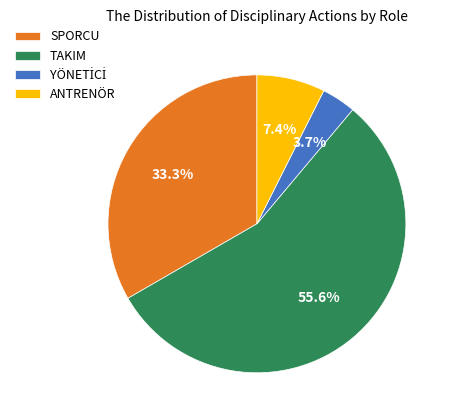

How many segments does this pie chart have?

4